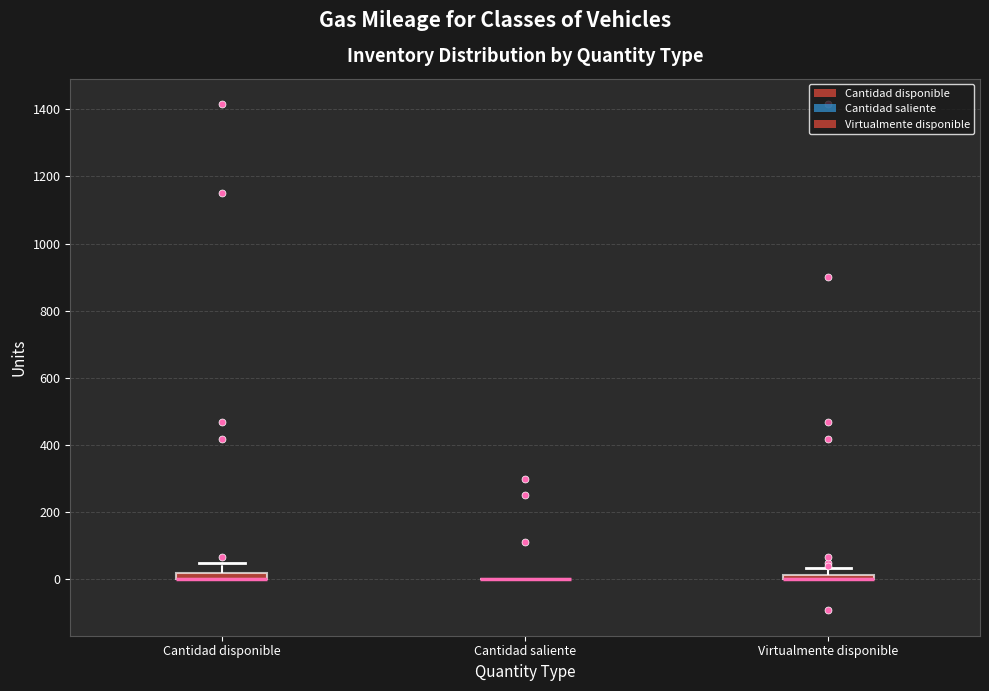

Where does the upper whisker of the box for Cantidad disponible end on the y-axis? The values are not printed on the chart, so give them approximately, as read against the axis.

40